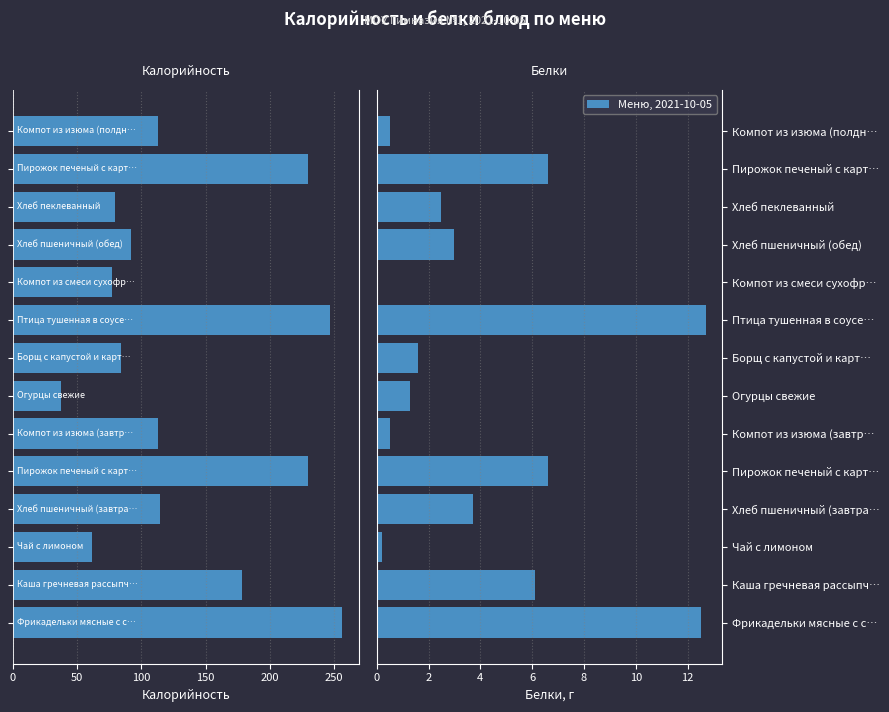

Read the Белки value at Пирожок печеный с карт….

6.6